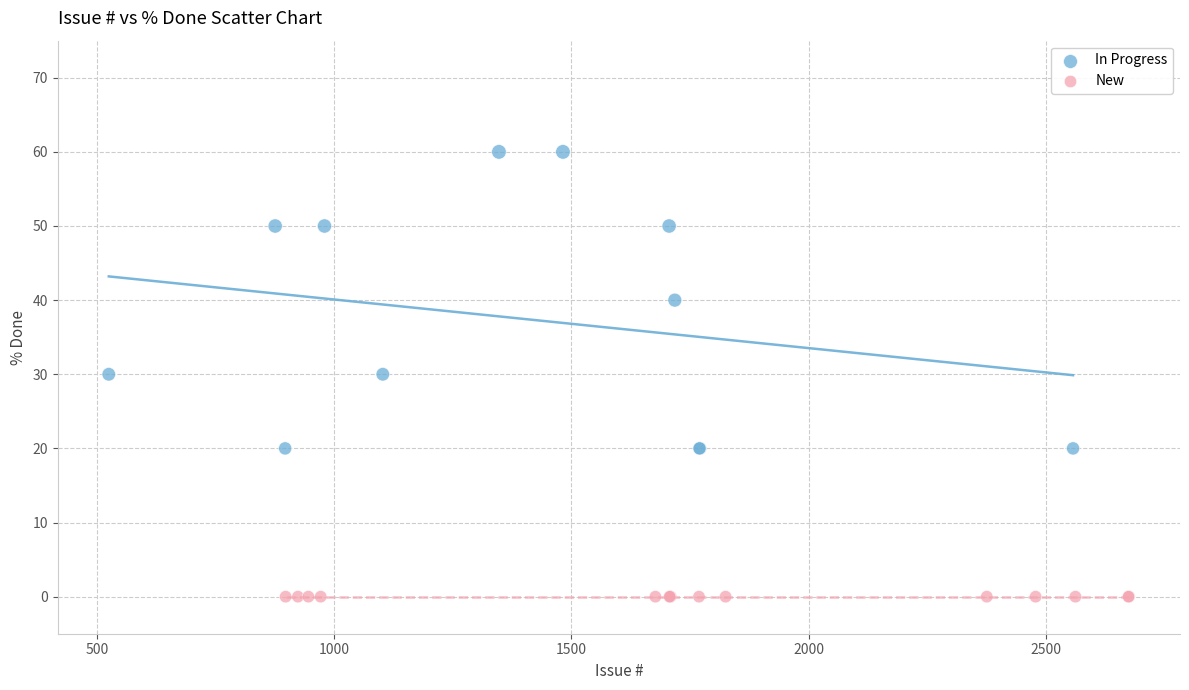

Which series reaches the maximum Y coordinate?

In Progress